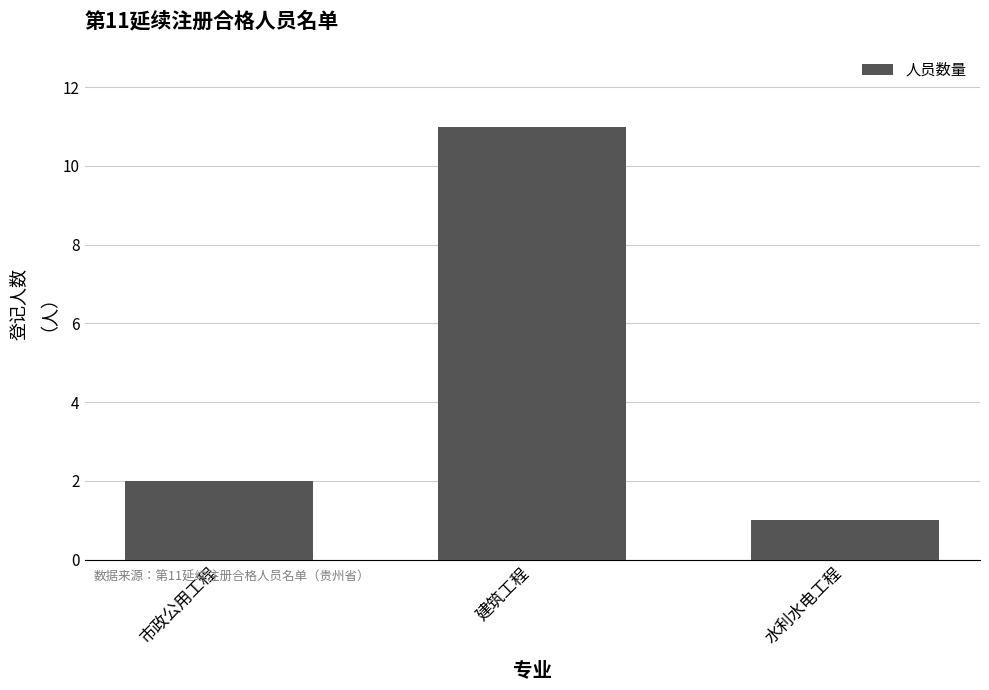

What is the minimum value shown in the chart?

1